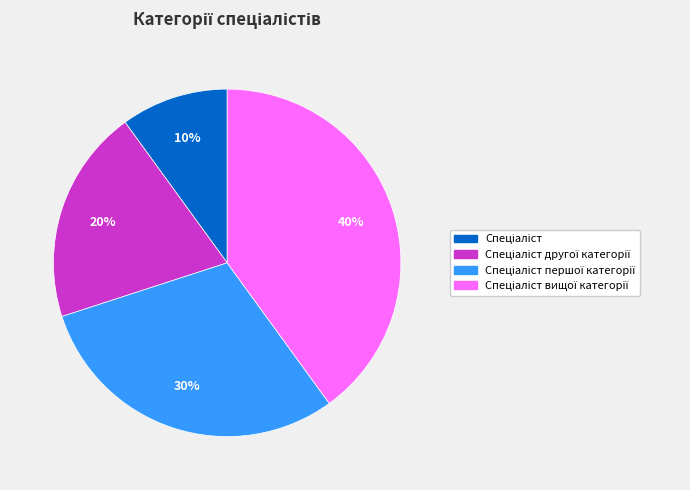

Is there any slice that represents more than half of the pie?

No